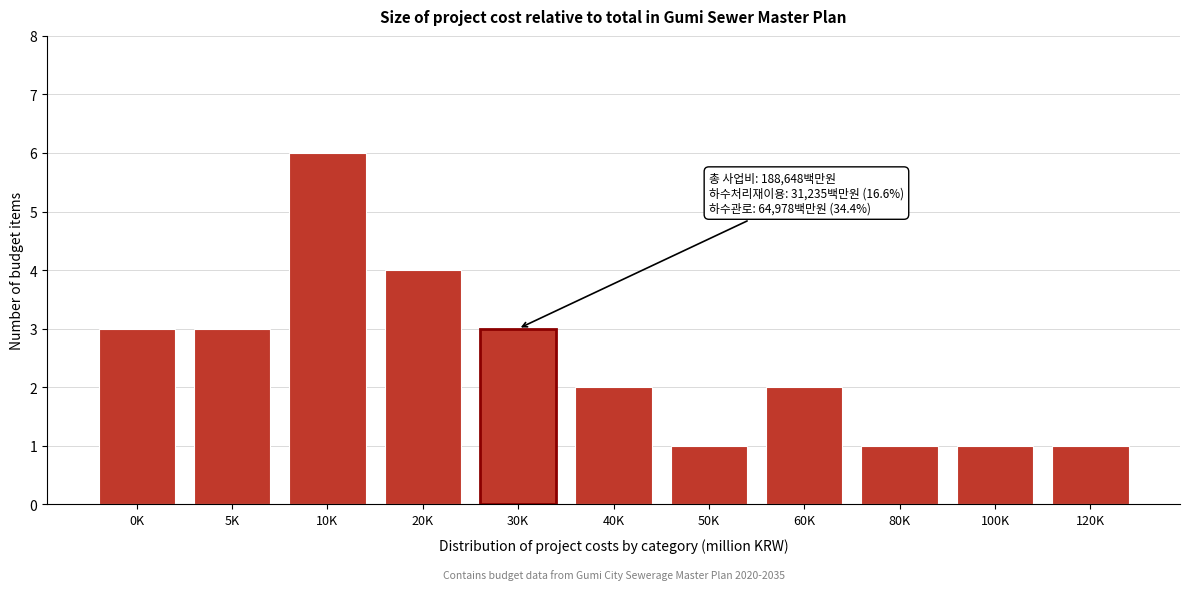

Reading left to right, extract all data points from this chart.

0K=3	5K=3	10K=6	20K=4	30K=3	40K=2	50K=1	60K=2	80K=1	100K=1	120K=1